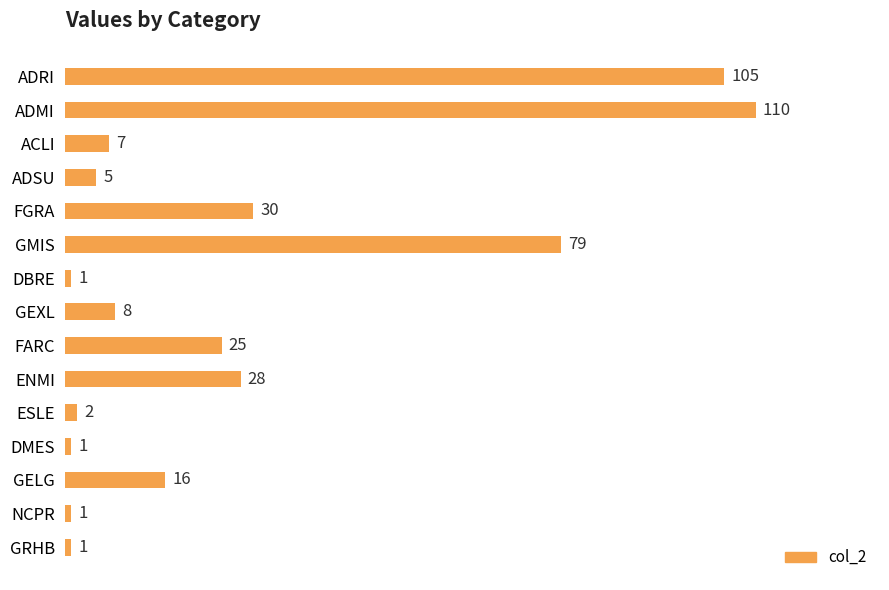

What is the change in value from ADSU to GEXL?

+3